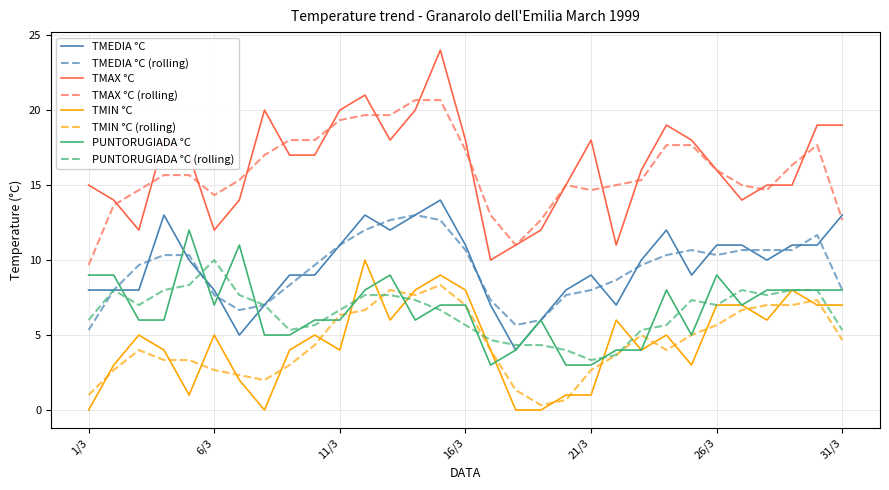

True or false: TMIN °C and TMAX °C intersect in this chart.

False